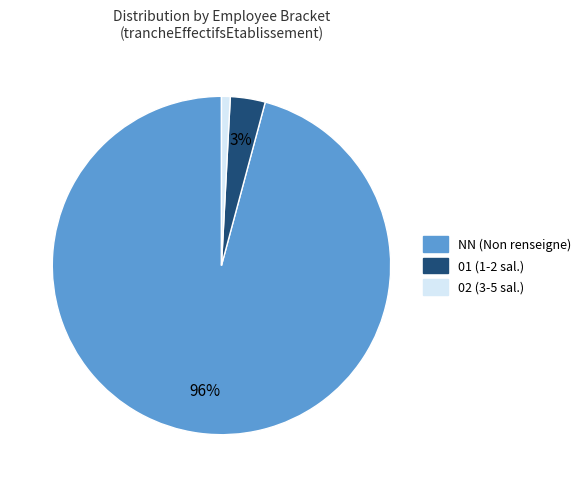

To the nearest percent, what is the average slice percentage?

33%